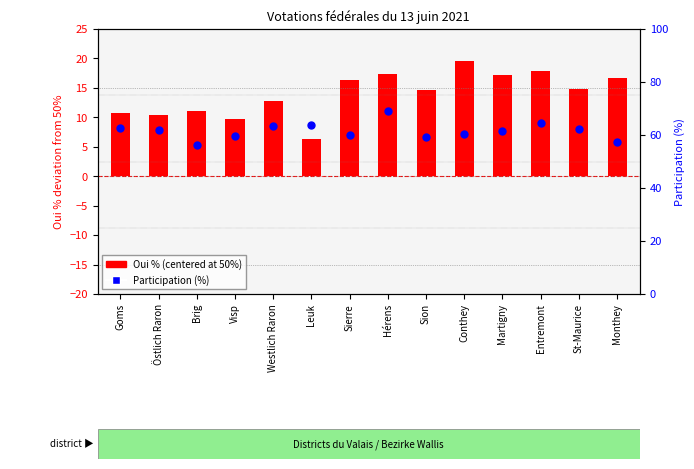

Which series has the largest total across all categories?

Participation (%)